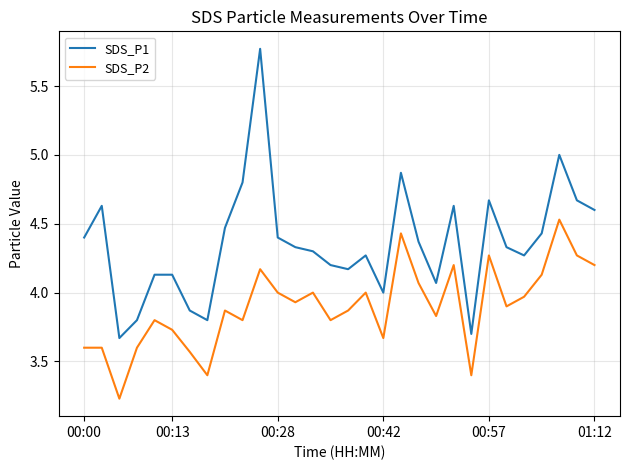

True or false: SDS_P1 and SDS_P2 intersect in this chart.

False